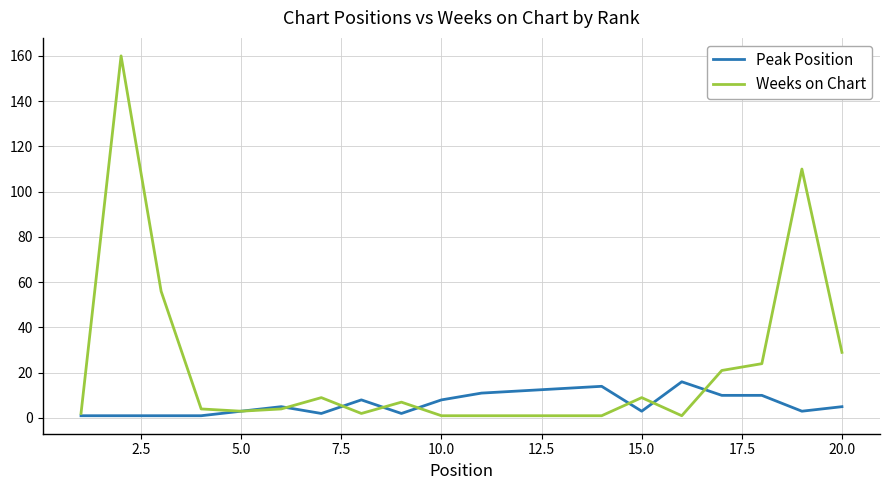

Reading left to right, what are all the values shown in this chart?

Peak Position: 1	1	1	1	3	5	2	8	2	8	11	12	13	14	3	16	10	10	3	5
Weeks on Chart: 2	160	56	4	3	4	9	2	7	1	1	1	1	1	9	1	21	24	110	29